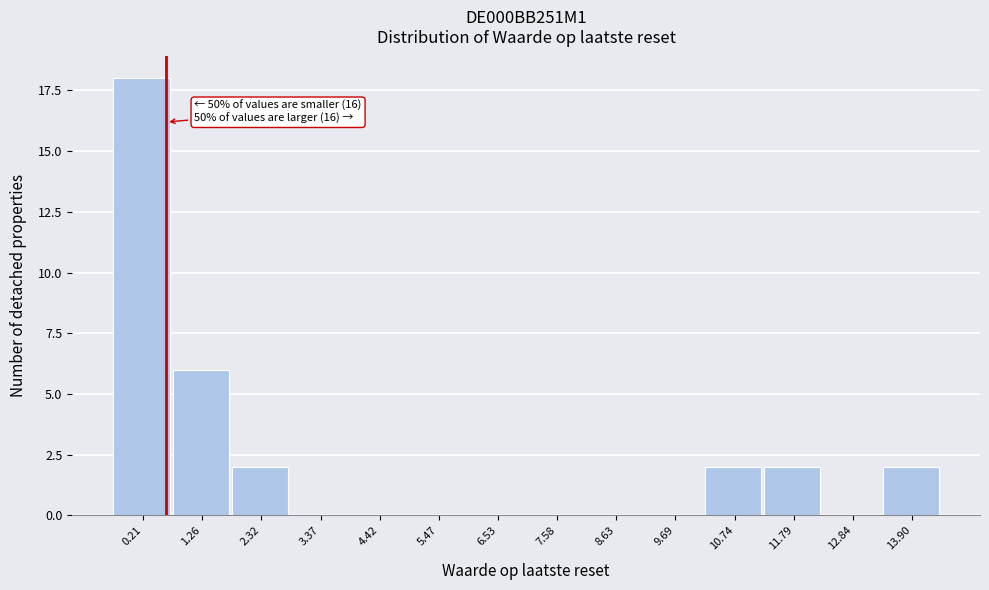

Reading right to left, extract all data points from this chart.

13.90=2	12.84=0	11.79=2	10.74=2	9.69=0	8.63=0	7.58=0	6.53=0	5.47=0	4.42=0	3.37=0	2.32=2	1.26=6	0.21=18